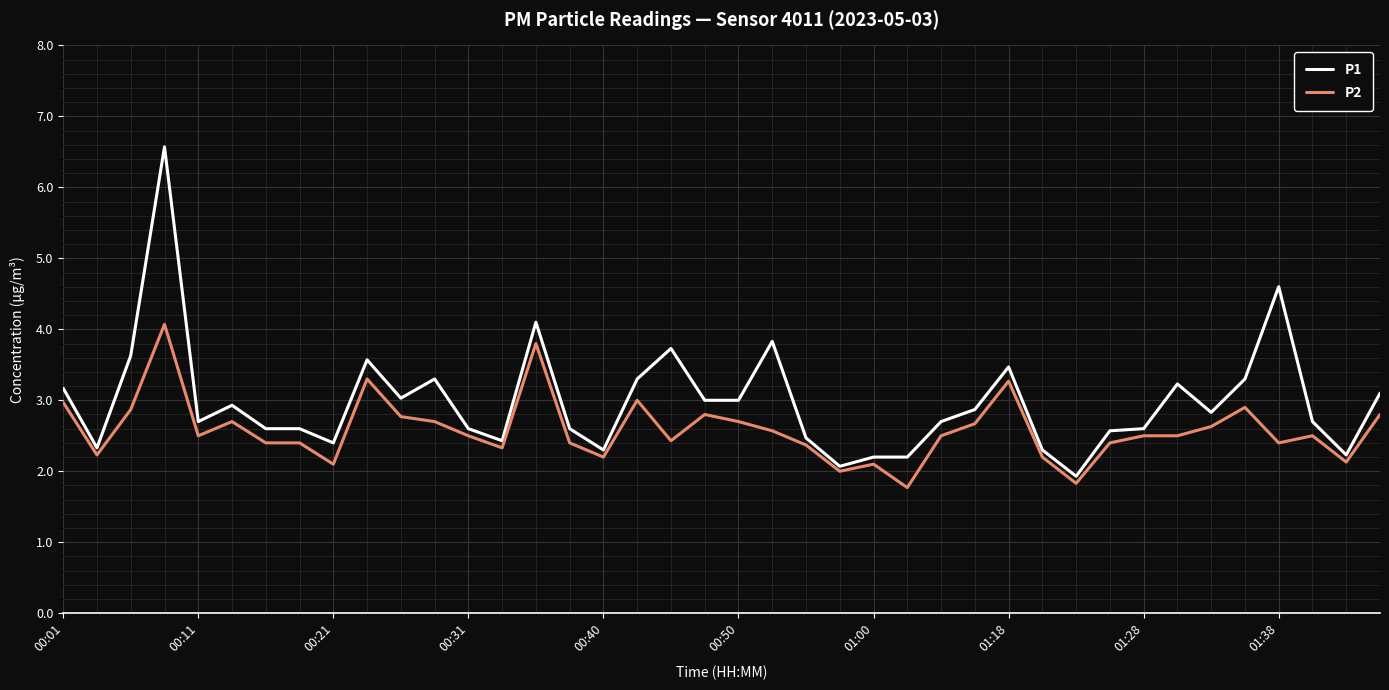

What is the minimum value shown in the chart?

1.8